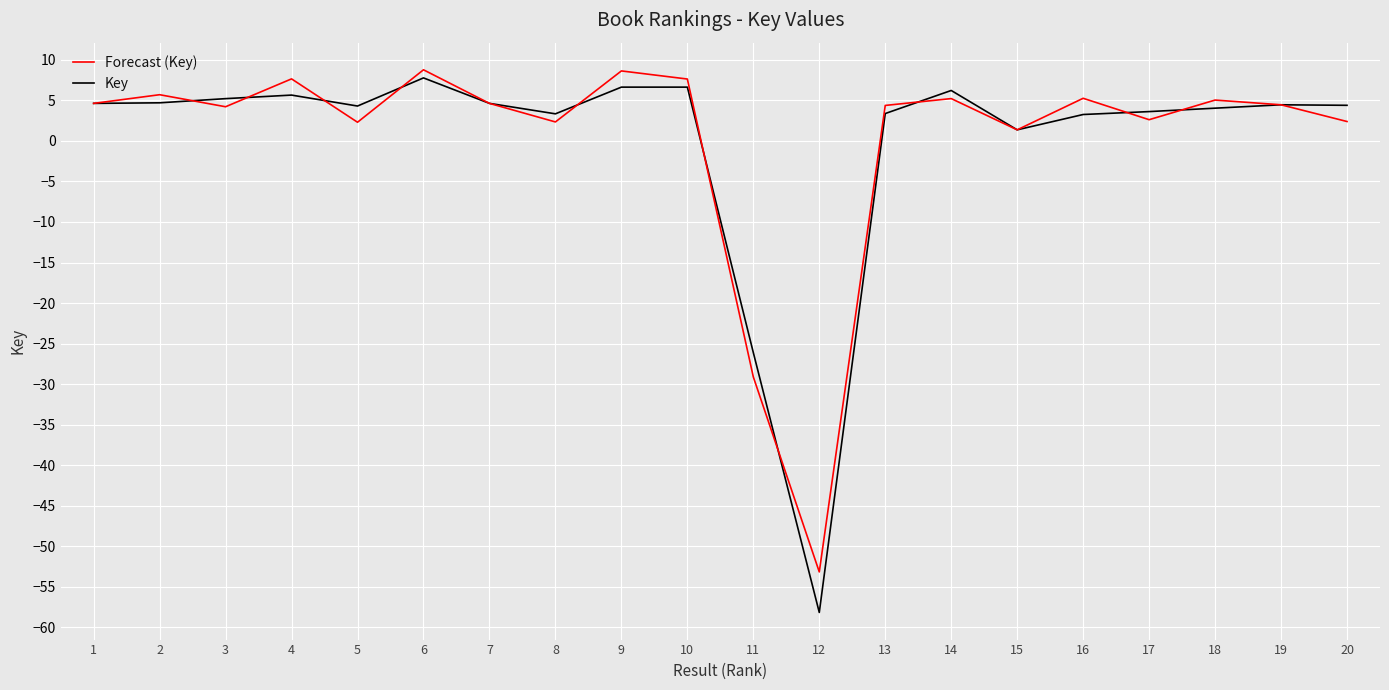

What is the total value across all series at 20?

6.8